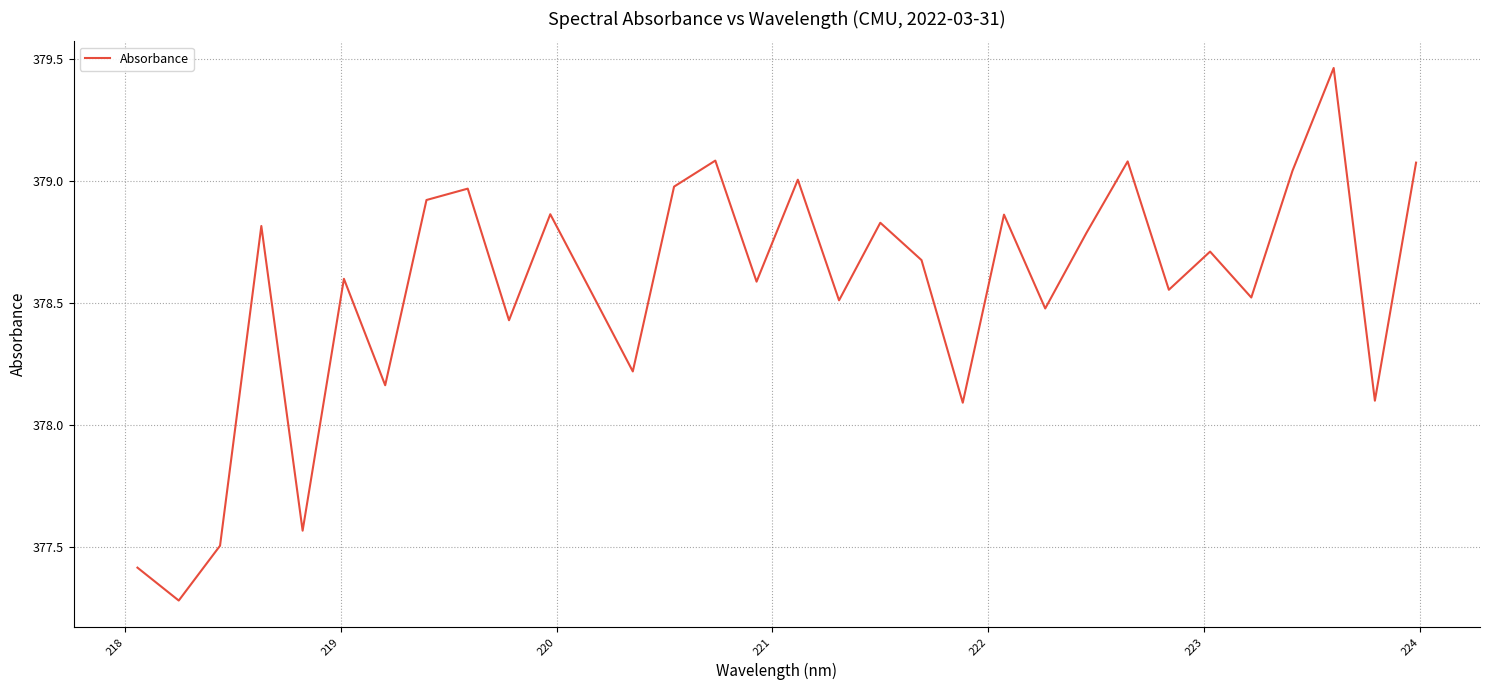

What is the minimum value shown in the chart?

377.3